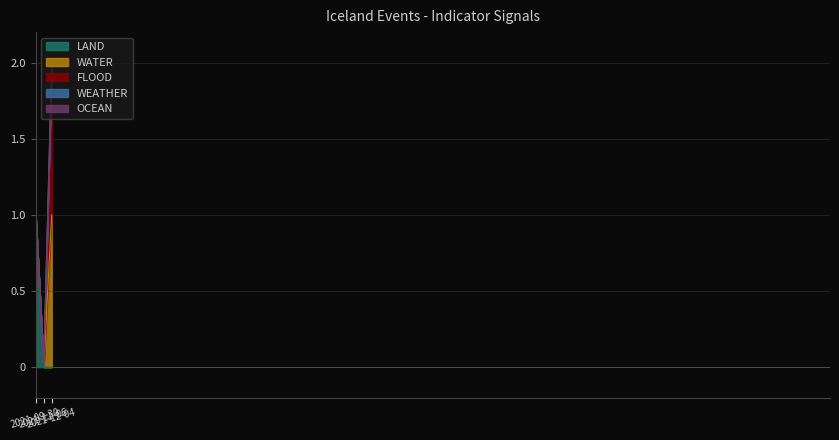

What is the label of the 1st point from the left?

2021-09-30